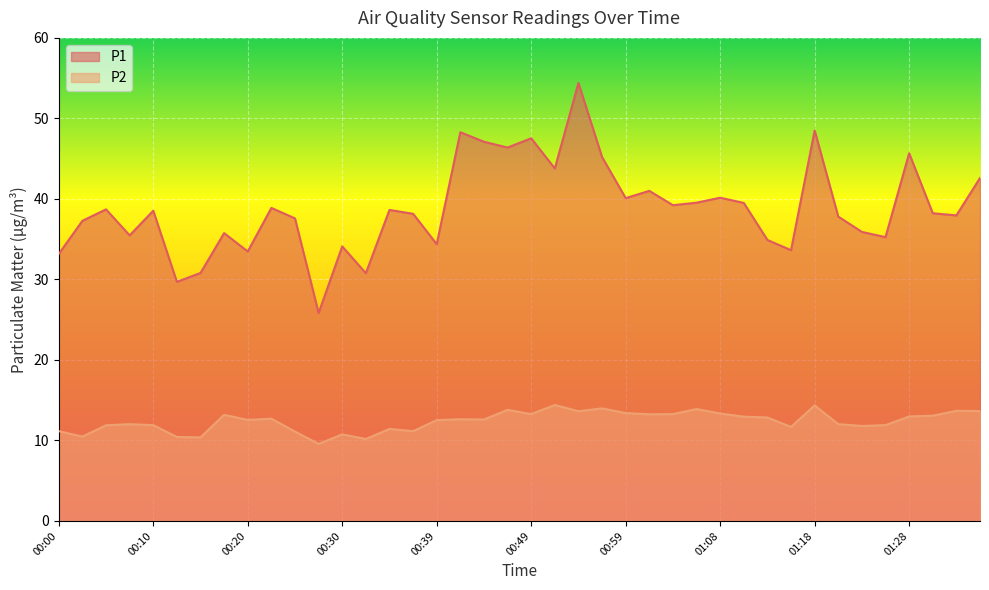

Reading right to left, list all the values displayed in this chart.

P1: 42.6	38.0	38.2	45.7	35.2	35.9	37.8	48.5	33.6	34.9	39.5	40.1	39.5	39.2	41.0	40.1	45.2	54.4	43.8	47.5	46.4	47.1	48.3	34.4	38.1	38.6	30.8	34.1	25.8	37.6	38.9	33.5	35.8	30.8	29.7	38.5	35.5	38.7	37.3	33.2
P2: 13.7	13.7	13.1	13.0	11.9	11.8	12.0	14.3	11.7	12.8	12.9	13.3	13.9	13.3	13.2	13.4	14.0	13.6	14.4	13.3	13.8	12.6	12.6	12.5	11.2	11.4	10.2	10.8	9.6	11.1	12.7	12.6	13.2	10.4	10.4	11.9	12.0	11.9	10.5	11.2